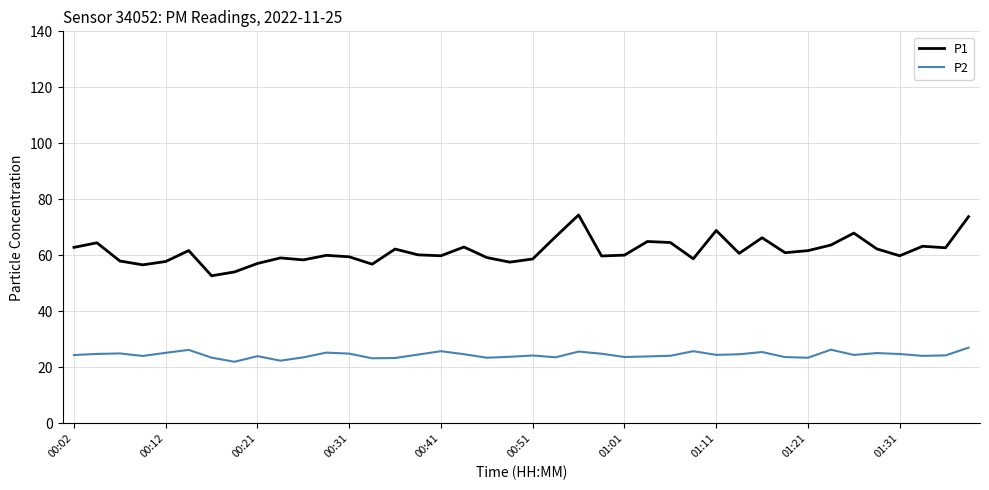

Which series has the largest range (max minus min)?

P1